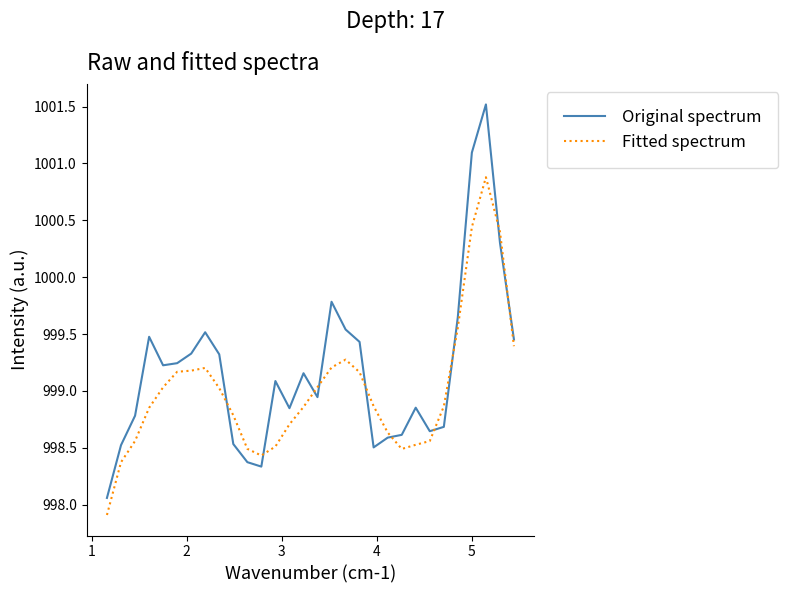

True or false: Original spectrum has more than 0 points higher than both neighbors.

True